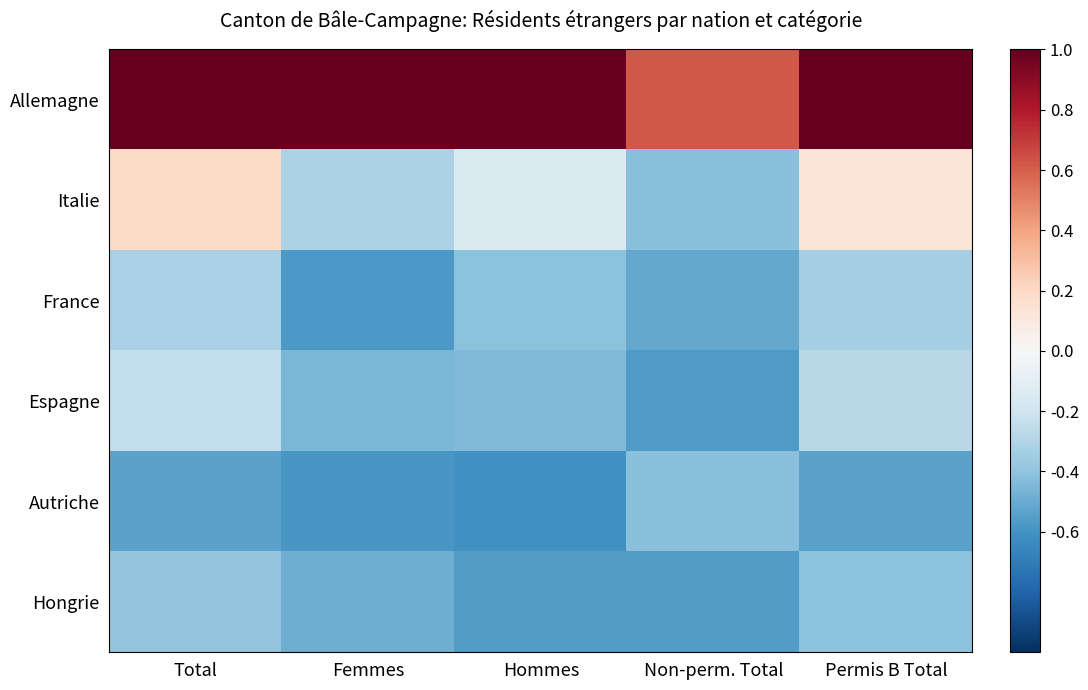

What is the greatest value displayed?

3.3